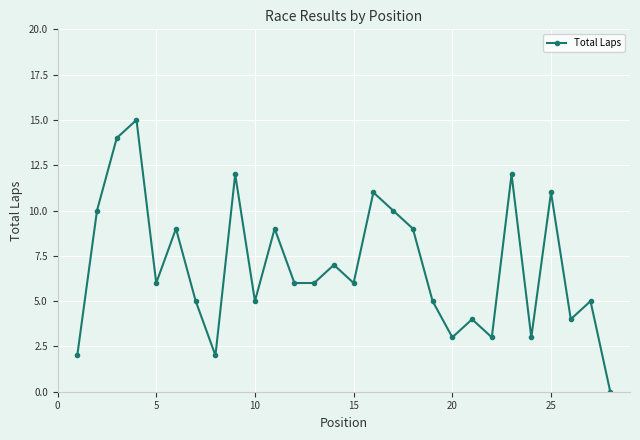

How many interior local peaks (higher than both neighbors) does the data have?

10